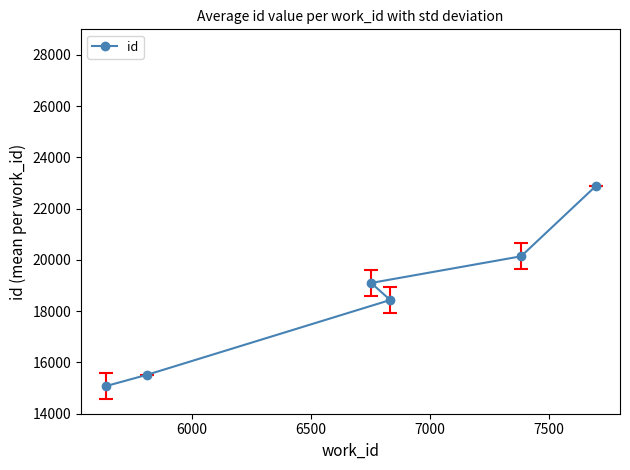

How many values are below 19103?

3